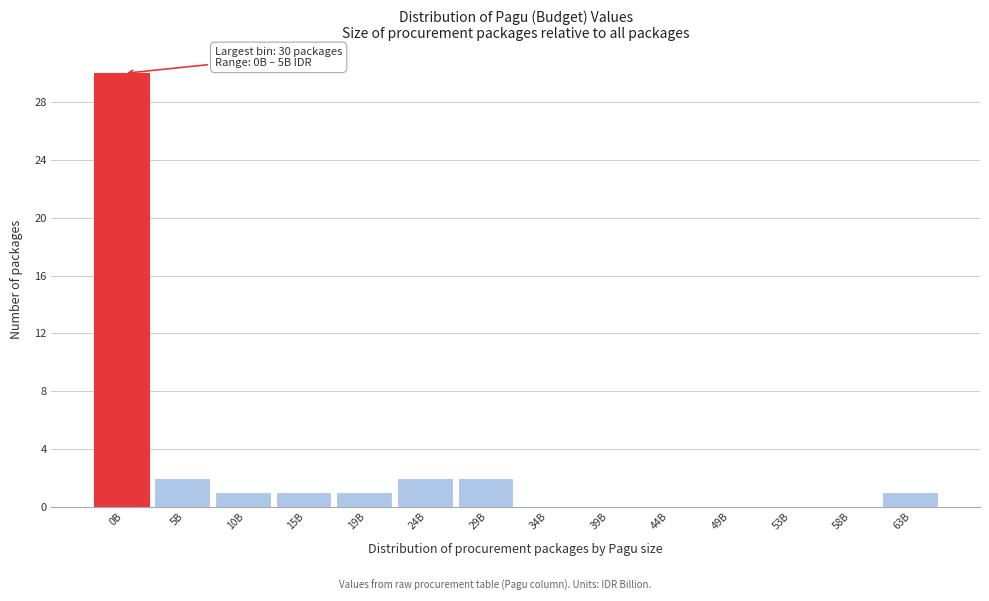

Reading left to right, extract all data points from this chart.

0B=30	5B=2	10B=1	15B=1	19B=1	24B=2	29B=2	34B=0	39B=0	44B=0	49B=0	53B=0	58B=0	63B=1